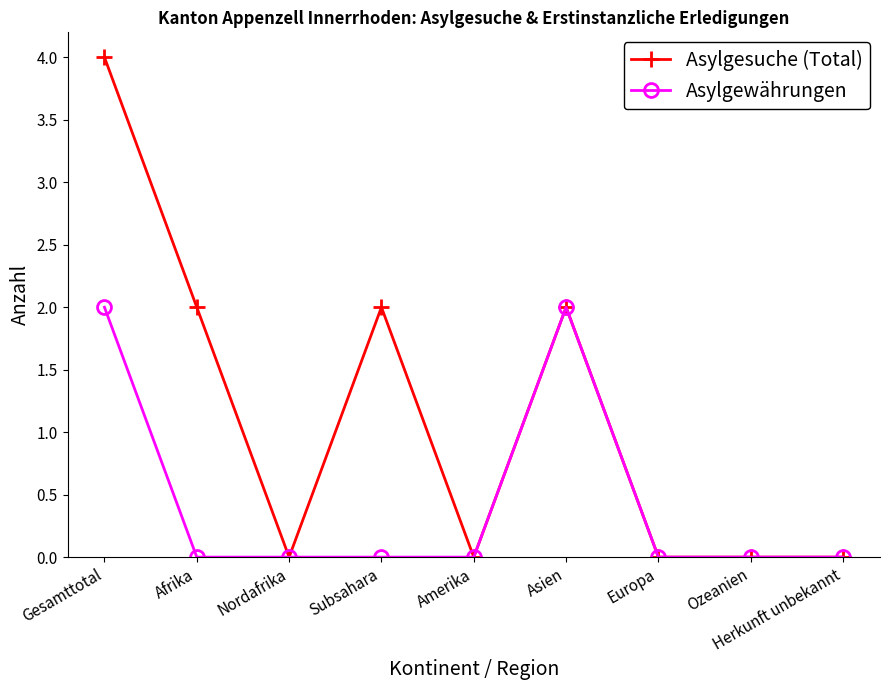

Which series has the largest total across all categories?

Asylgesuche (Total)